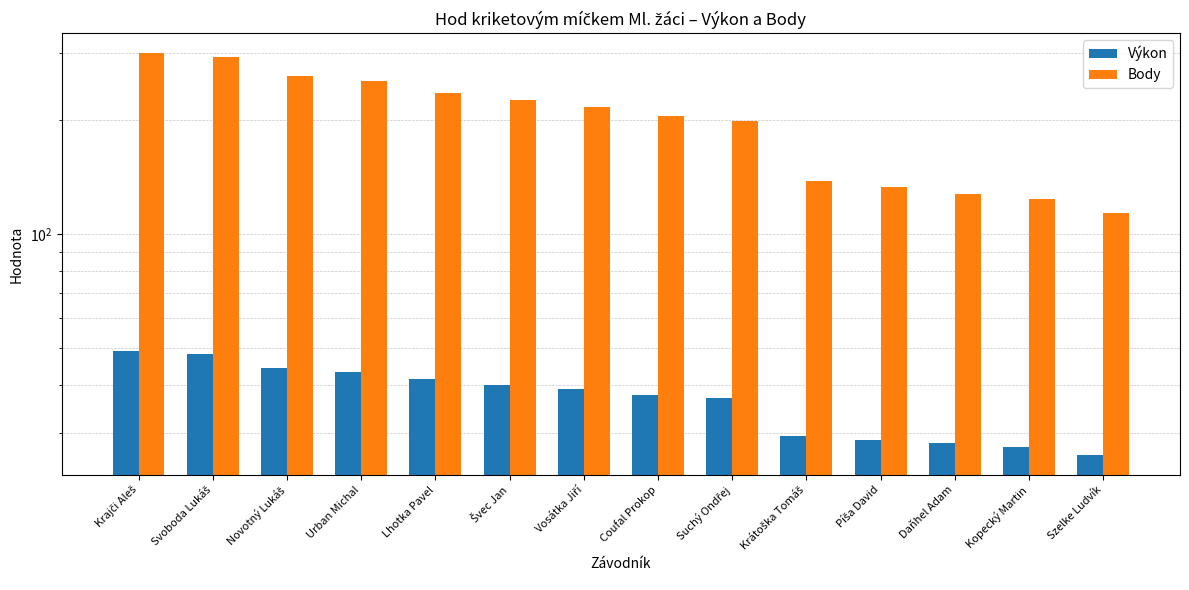

Does the chart contain stacked bars?

No